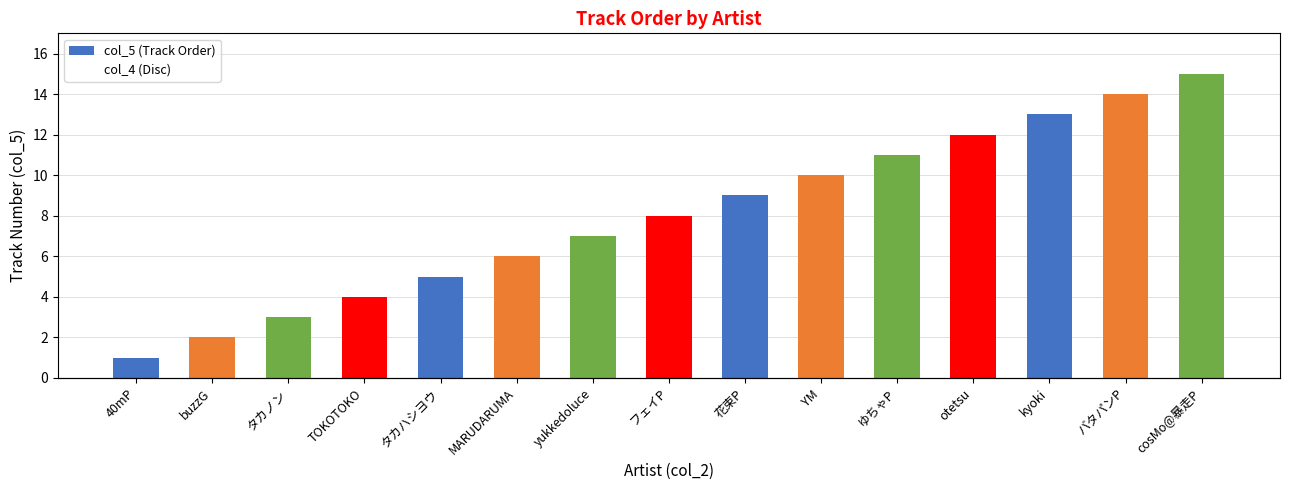

What position from the right is バタパンP?

2